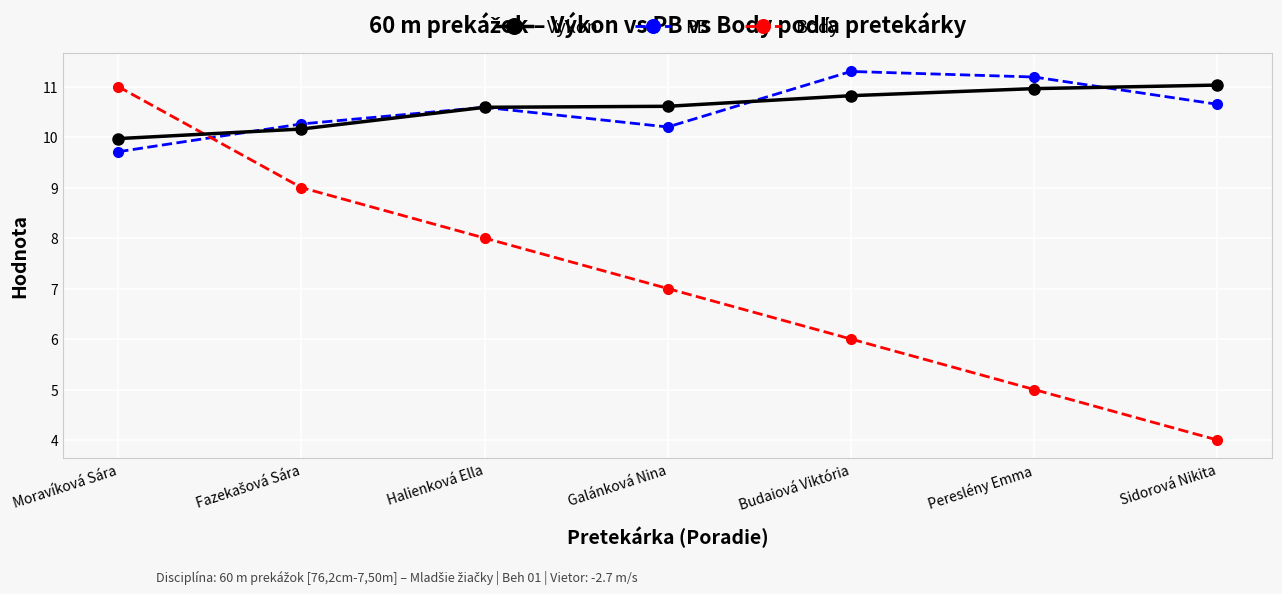

Which series has the largest range (max minus min)?

Body